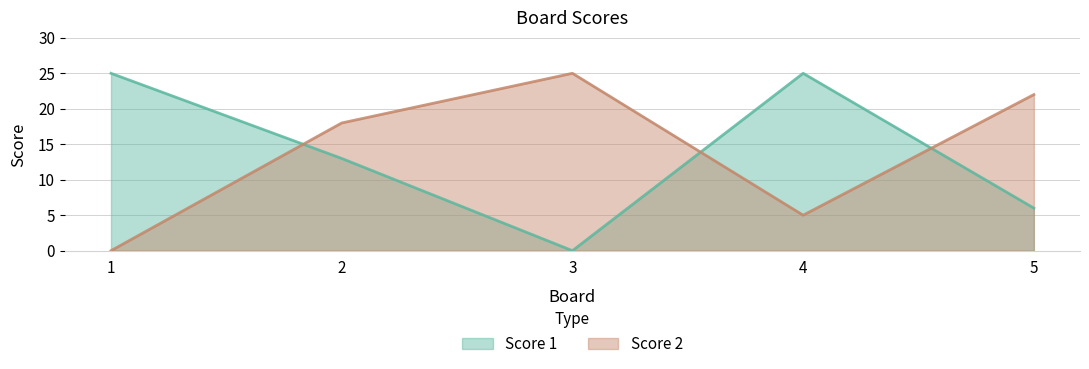

How many interior local peaks does the Score 2 series have?

1